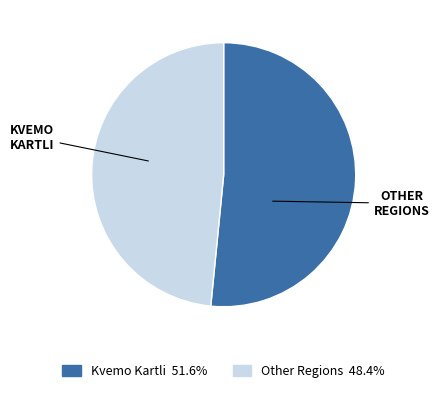

Does any single category account for the majority?

Yes